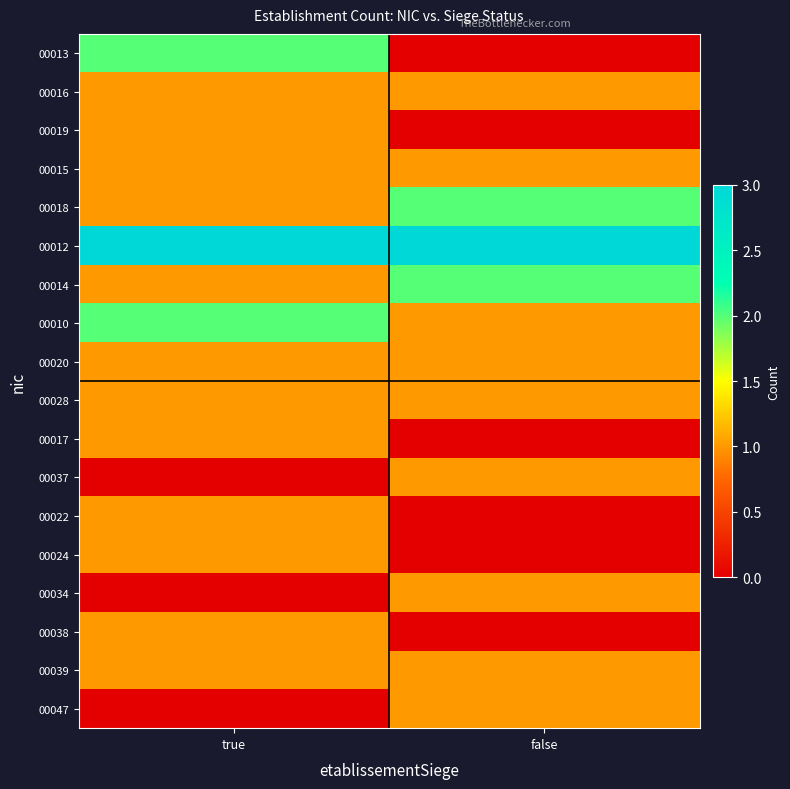

Between false and true, which is larger?

true